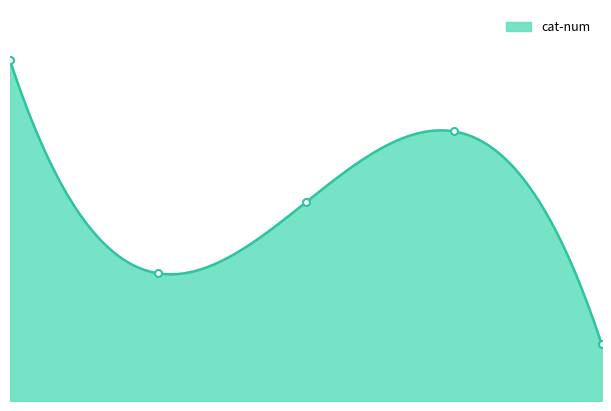

What is the approximate value at 4.0, to the nearest 10?

200